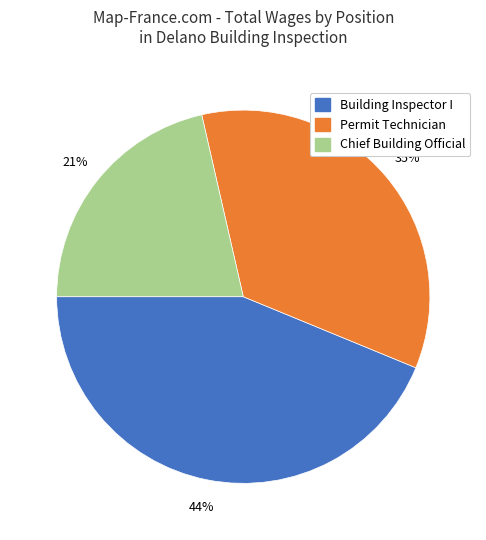

Combined, do Building Inspector I and Chief Building Official account for over 50%?

Yes